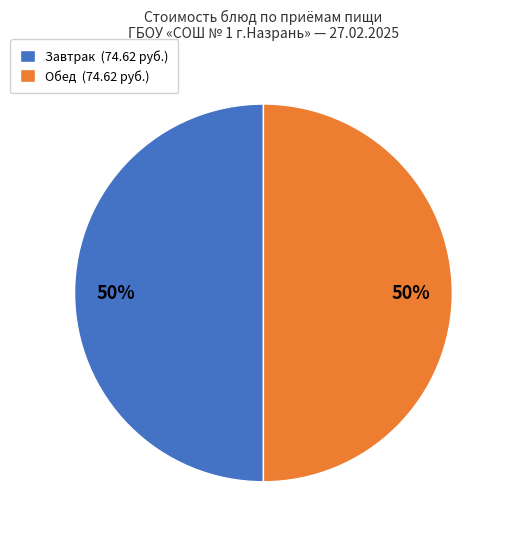

To the nearest percent, what is the average slice percentage?

50%